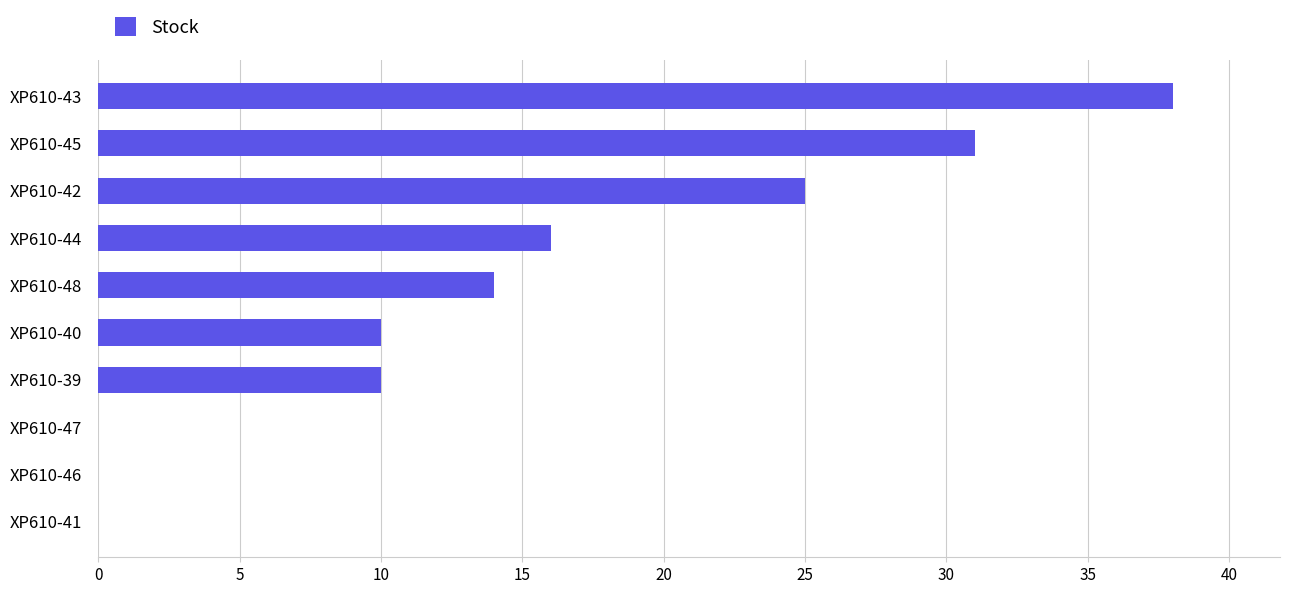

What is the change in value from XP610-44 to XP610-42?

+9